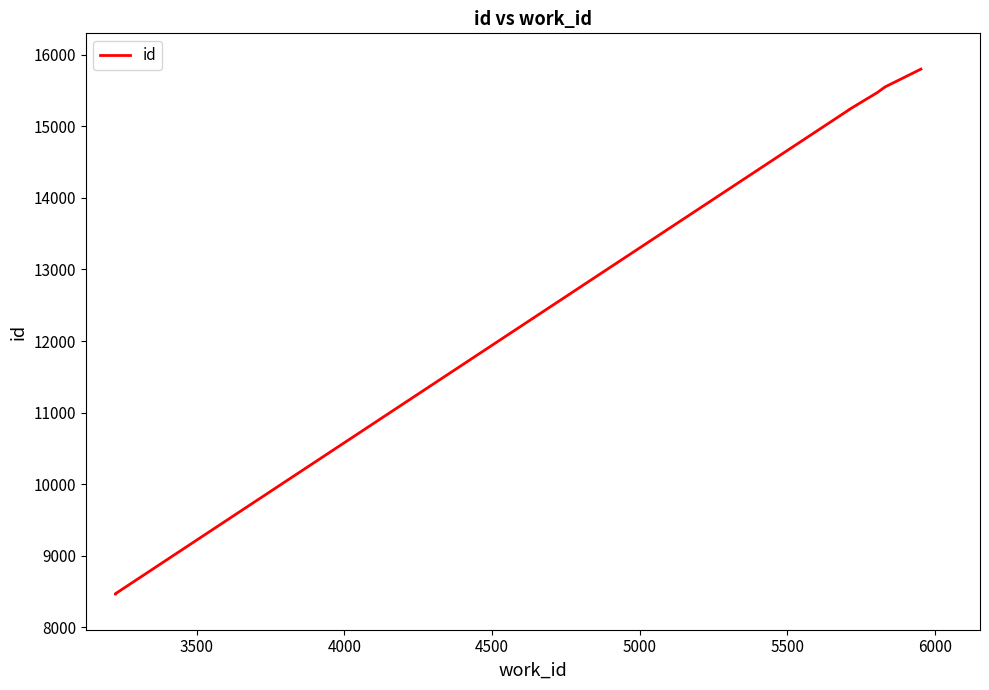

Which has a higher value, 5500 or 4000?

5500